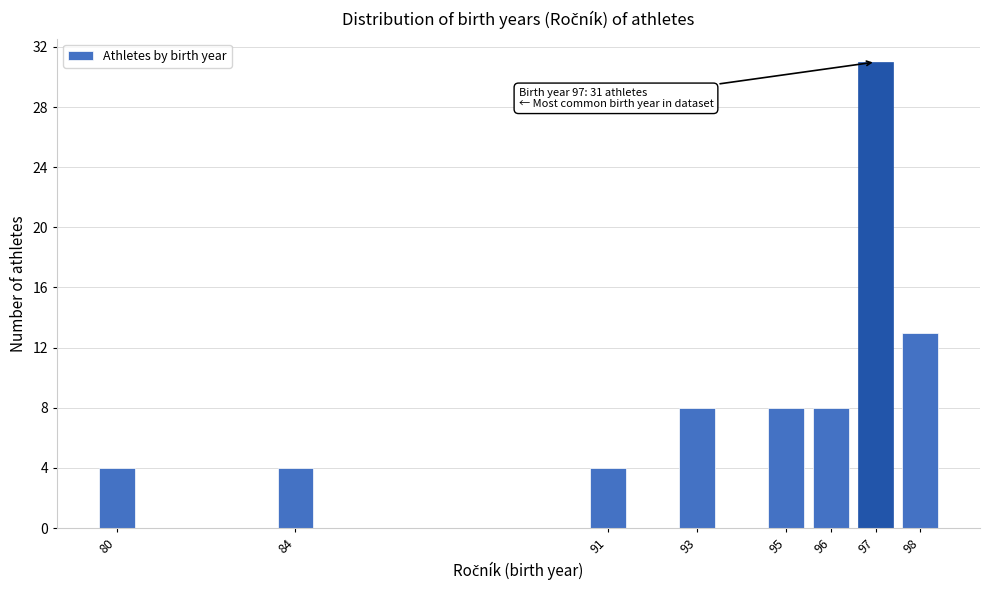

Reading left to right, list all the values displayed in this chart.

80=4	84=4	91=4	93=8	95=8	96=8	97=31	98=13